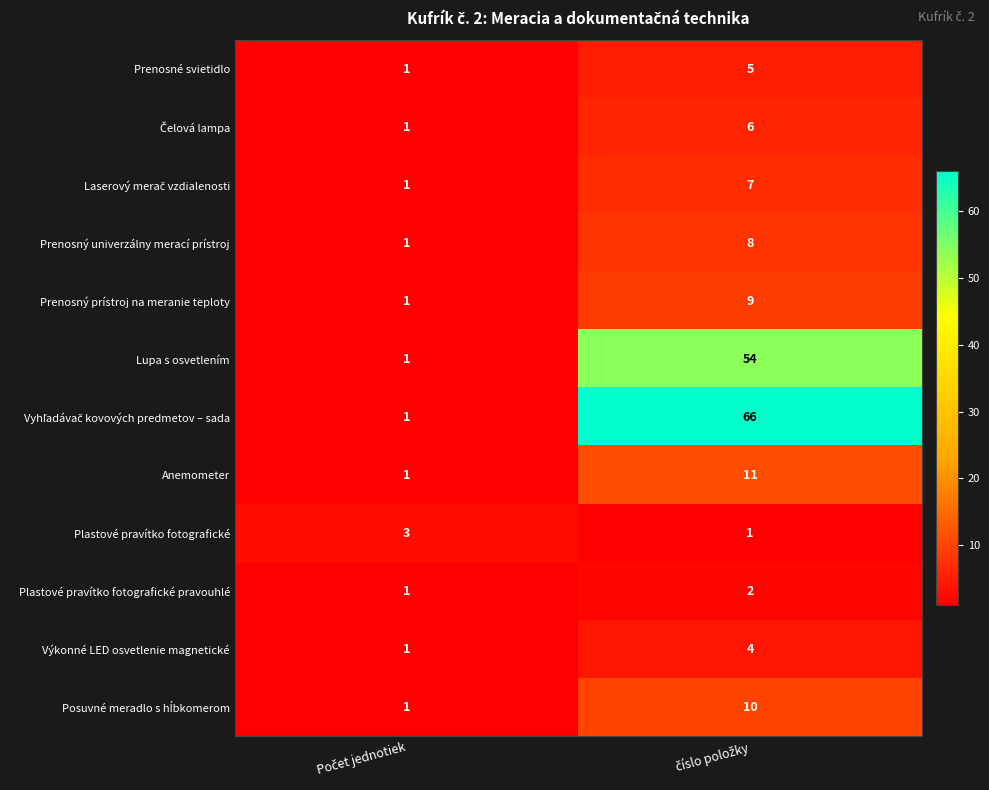

What is the average value of the Anemometer series?

6